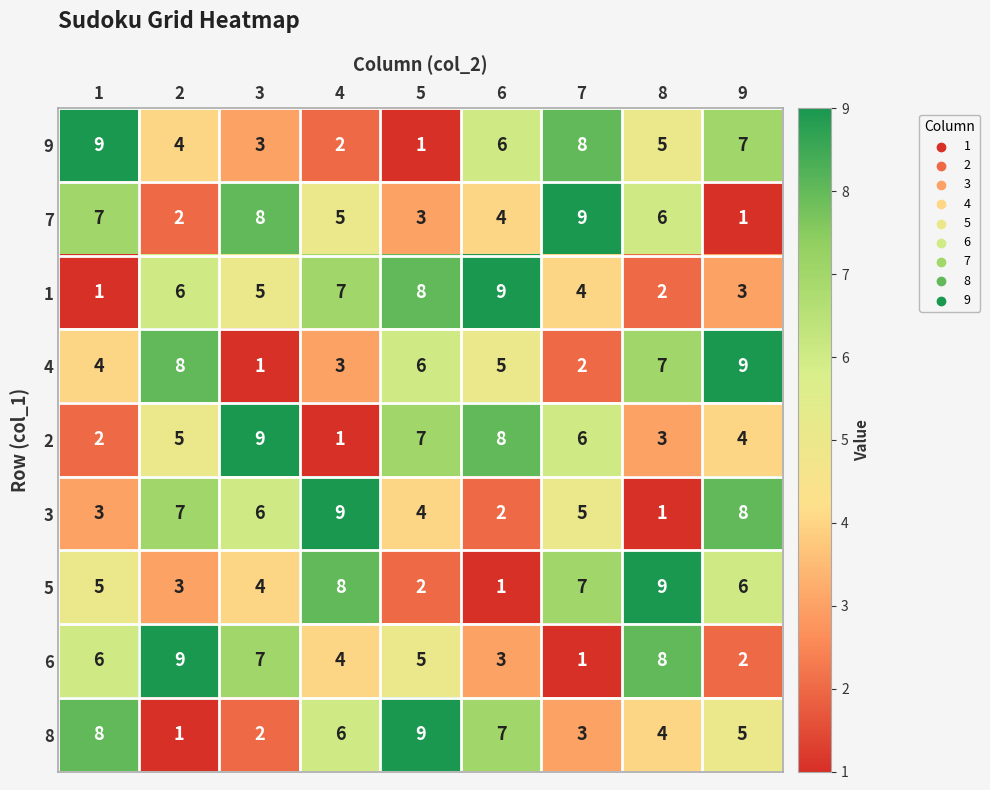

Is it true that 8 equals 2 at 3?

True